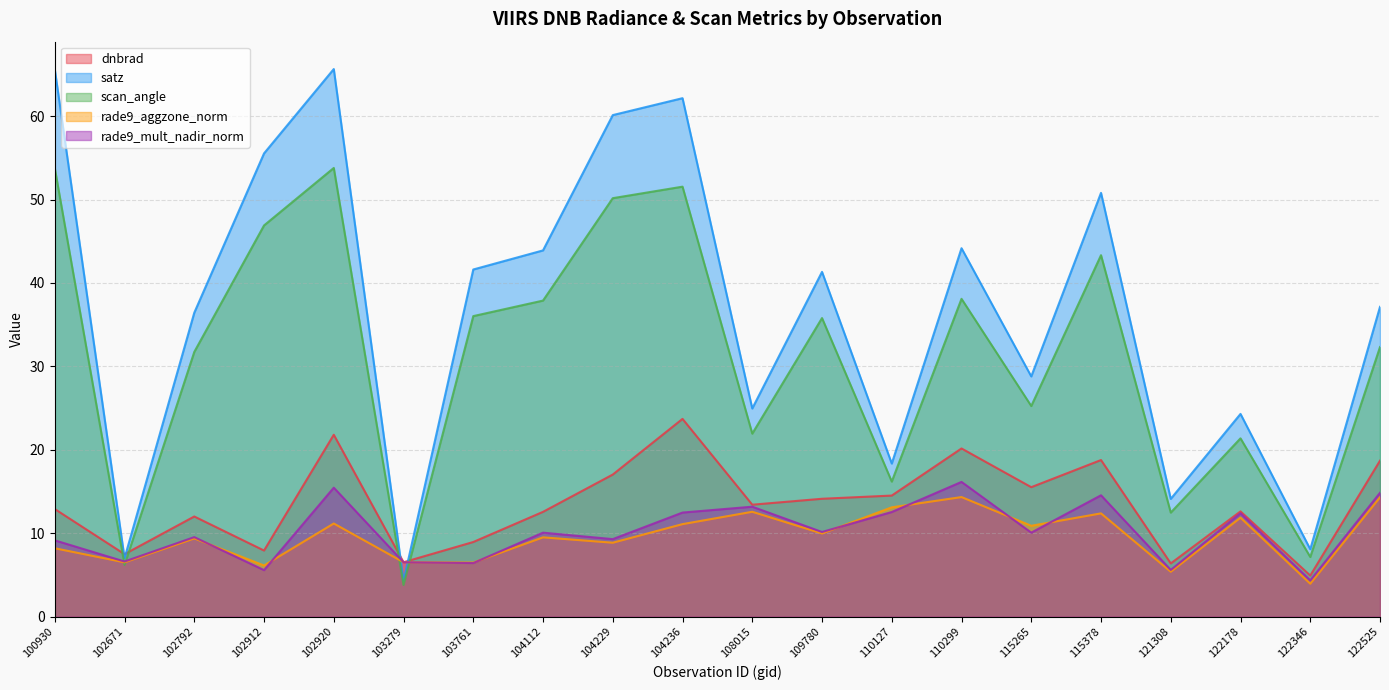

What is the sum of all scan_angle values?

625.6